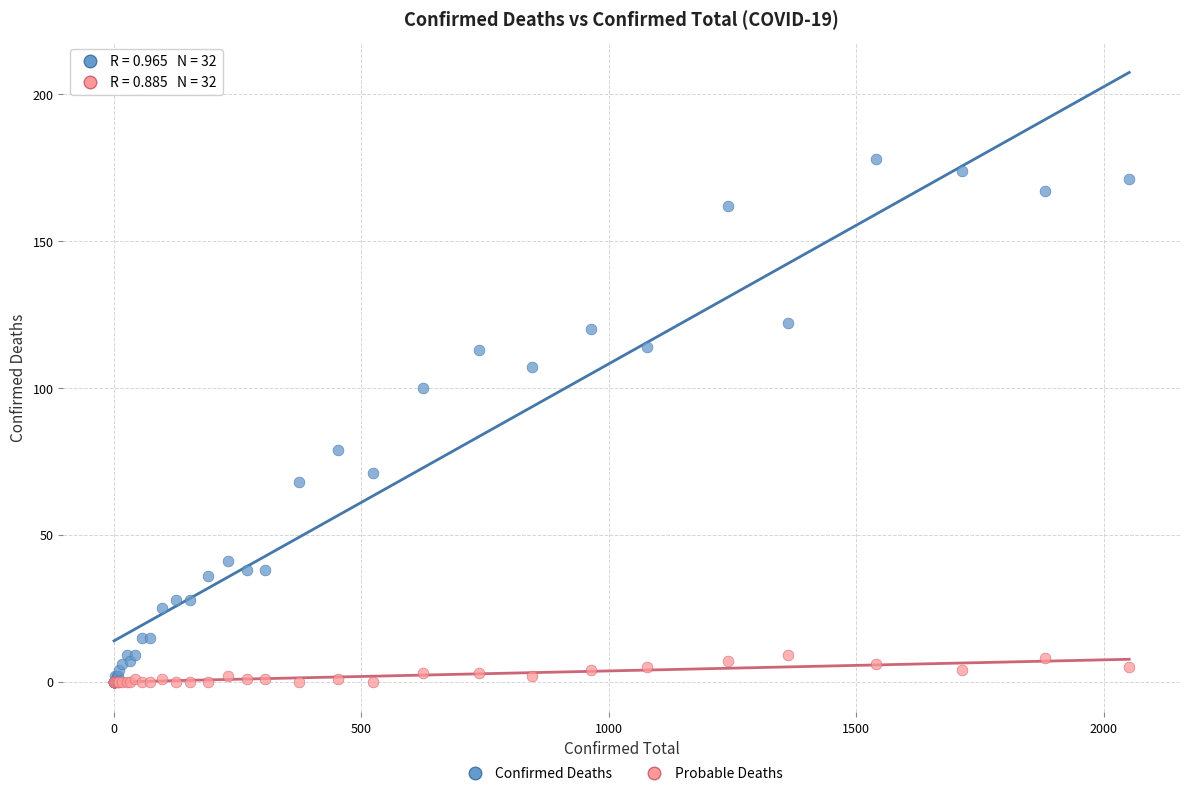

What are all the series names shown in the legend?

Confirmed Deaths, Probable Deaths